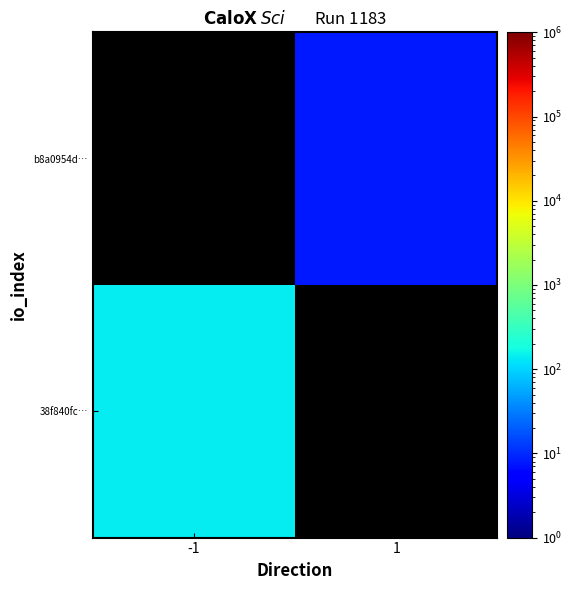

Which has a higher value, 1 or -1?

-1